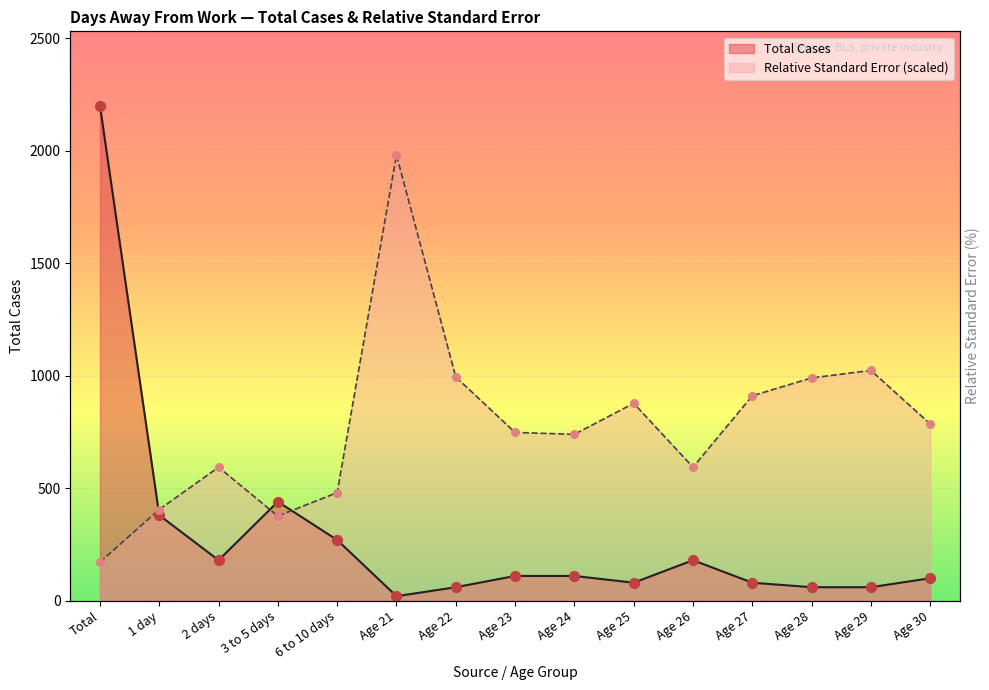

What is the total value across all series at Total?

2371.3